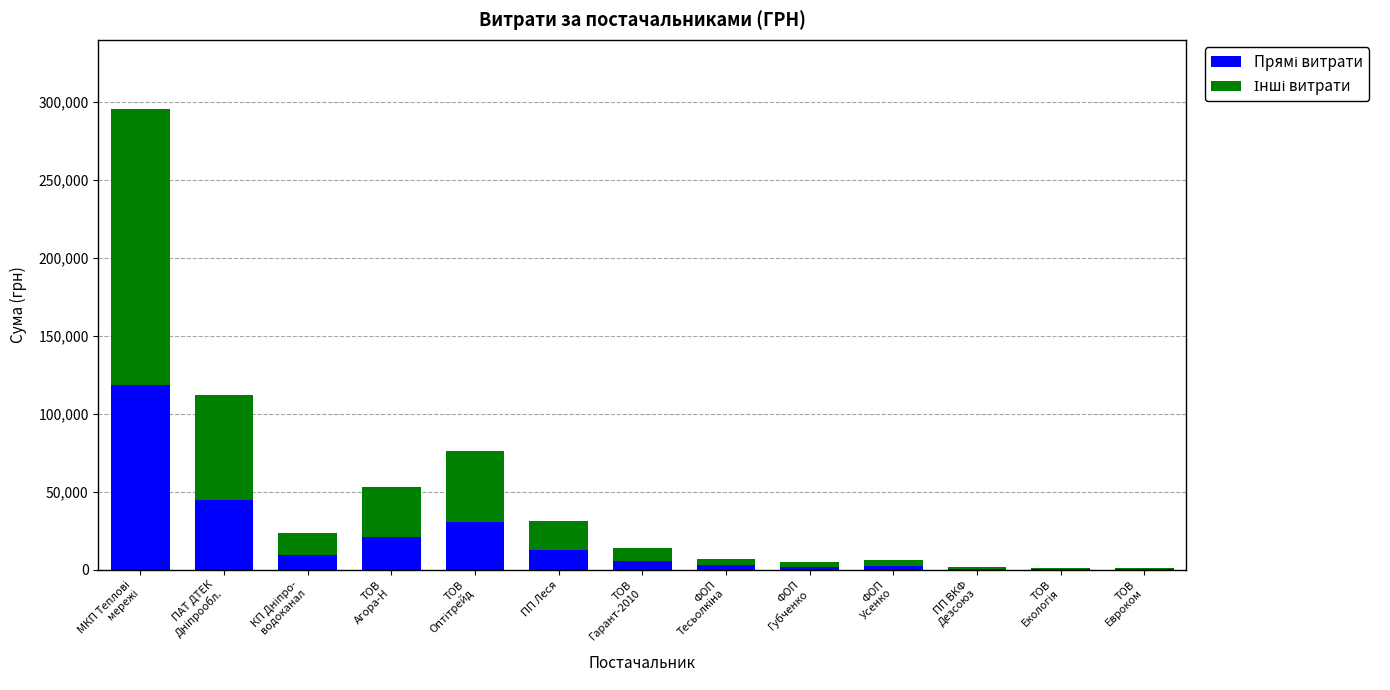

Which series has the largest total across all categories?

Інші витрати